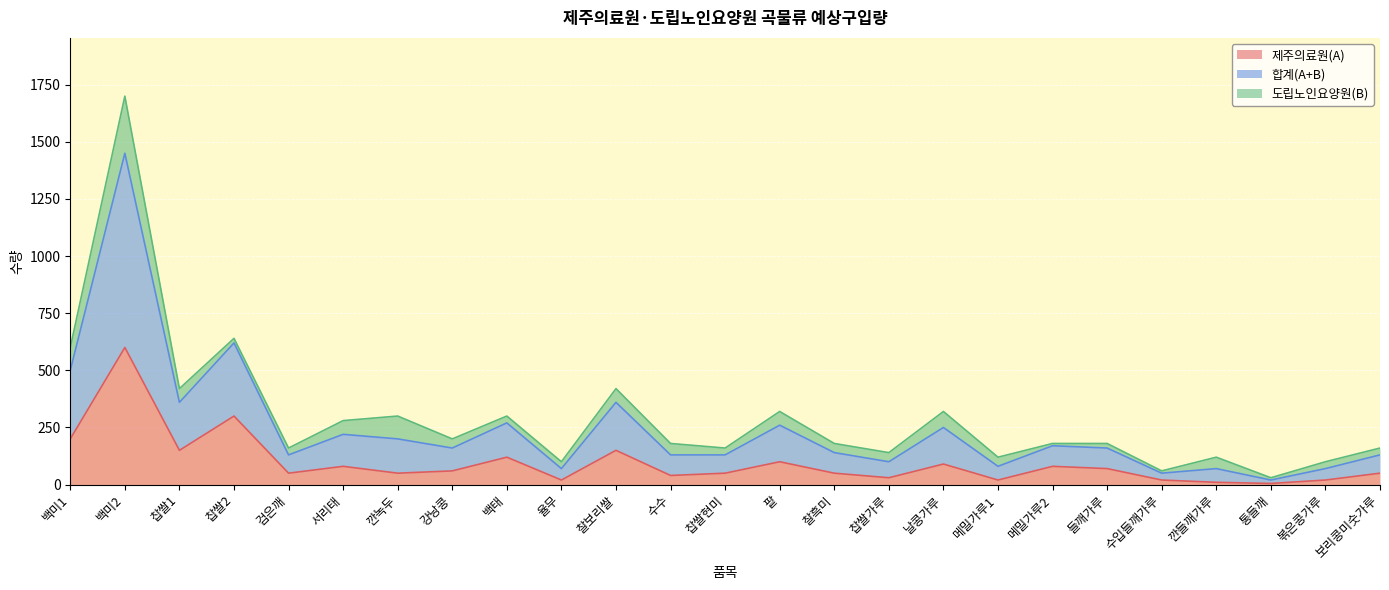

How many lines are shown in the chart?

3